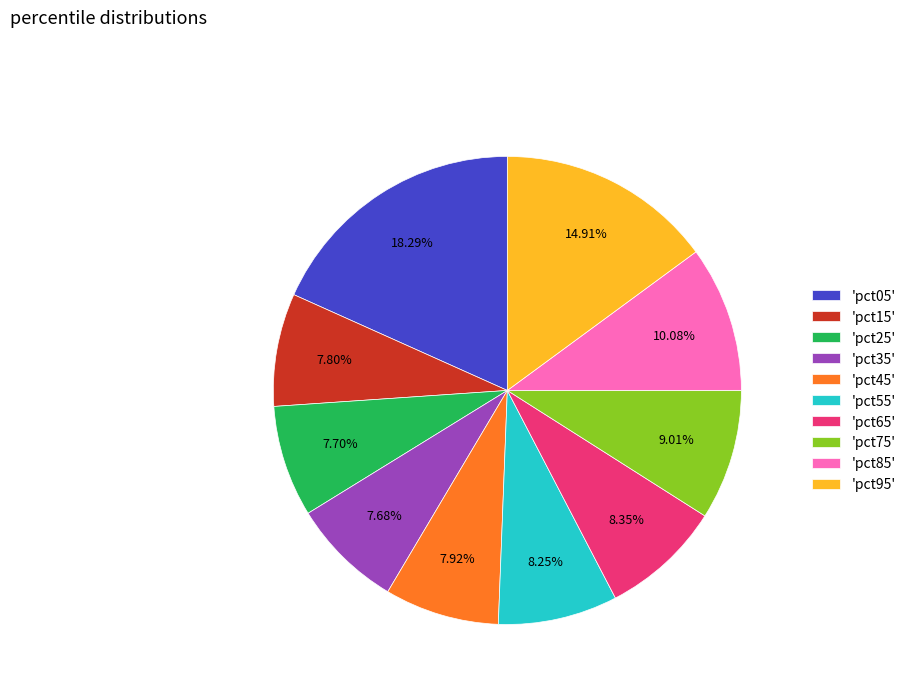

Which category has the biggest portion of the pie?

'pct05'